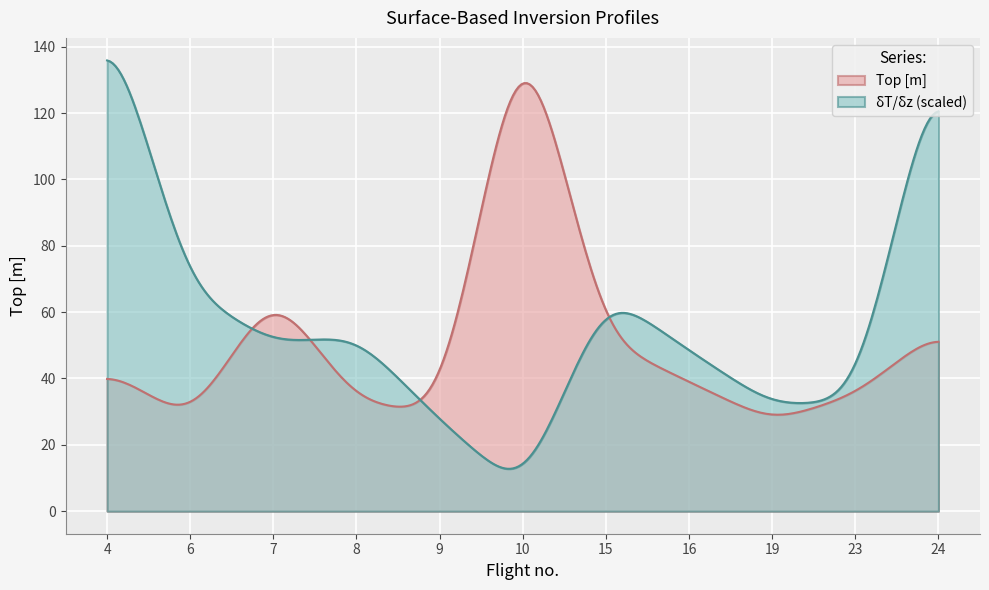

What is the maximum value for δT/δz (scaled)?

135.8